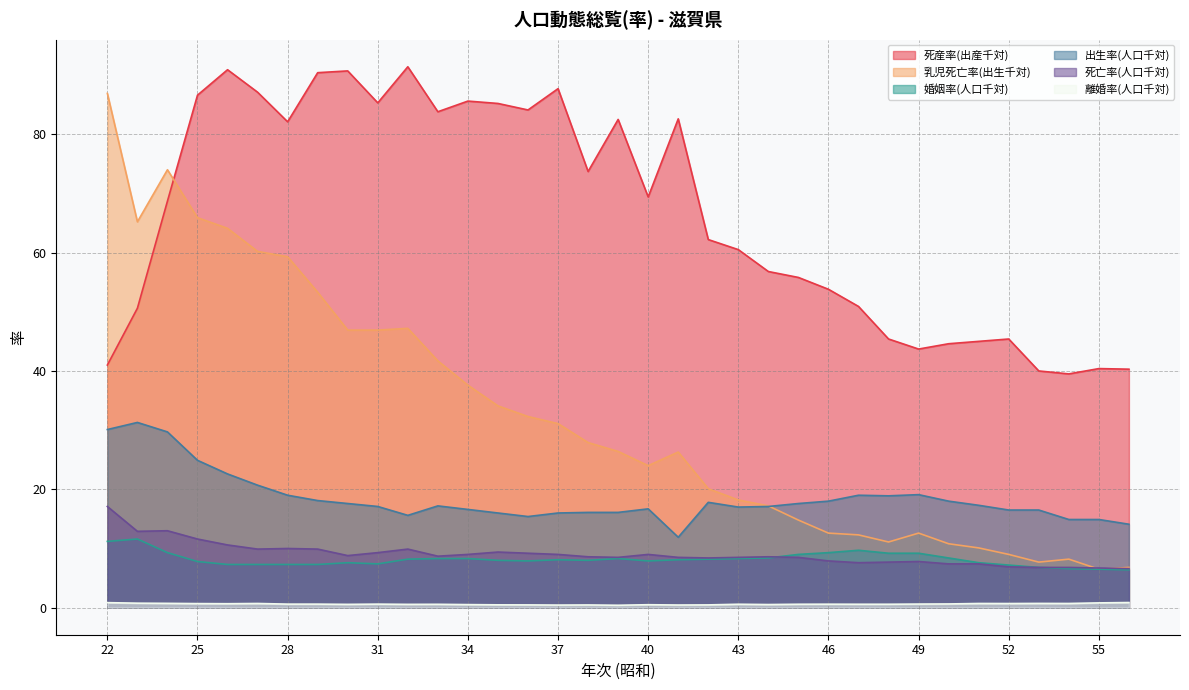

What is the sum of all 婚姻率(人口千対) values?

286.0